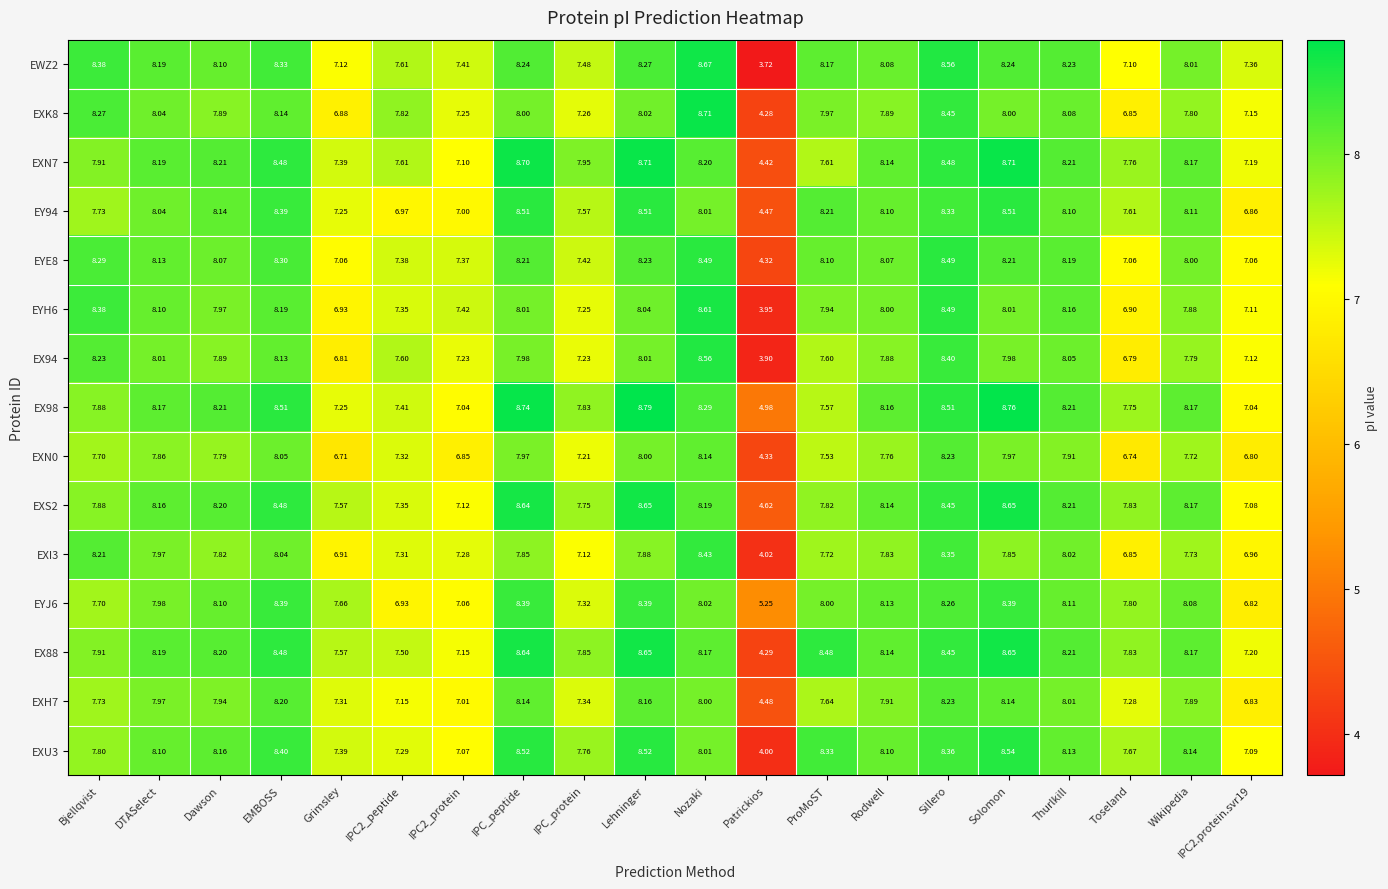

Which category has the lowest value across all series?

Patrickios